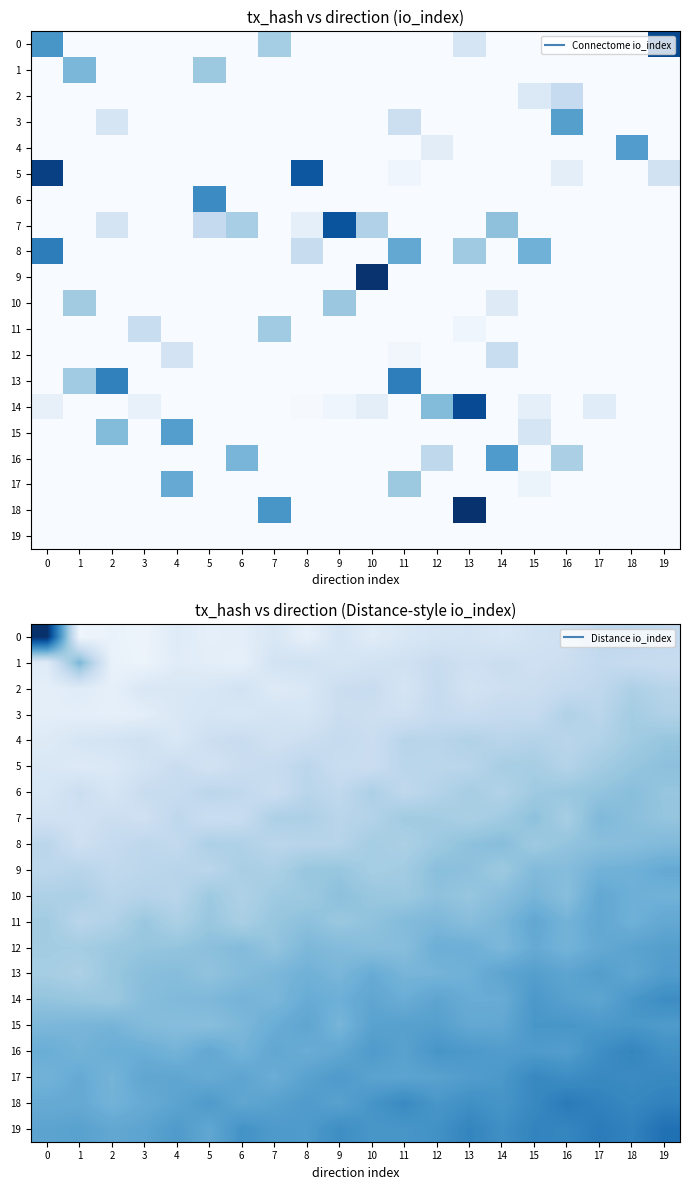

At which category is the sum across all series the highest?

19